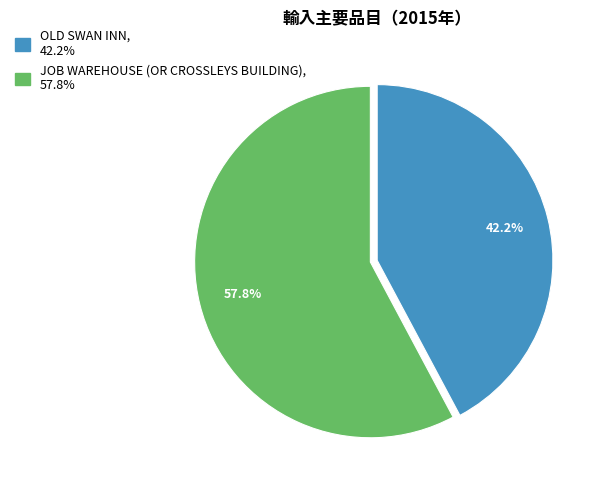

True or false: JOB WAREHOUSE (OR CROSSLEYS BUILDING) accounts for 71% of the total.

False